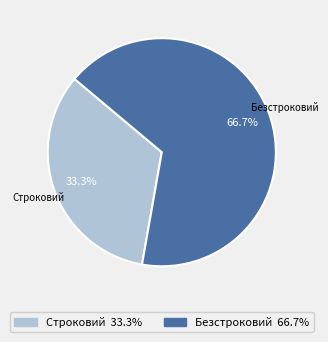

How many segments does this pie chart have?

2